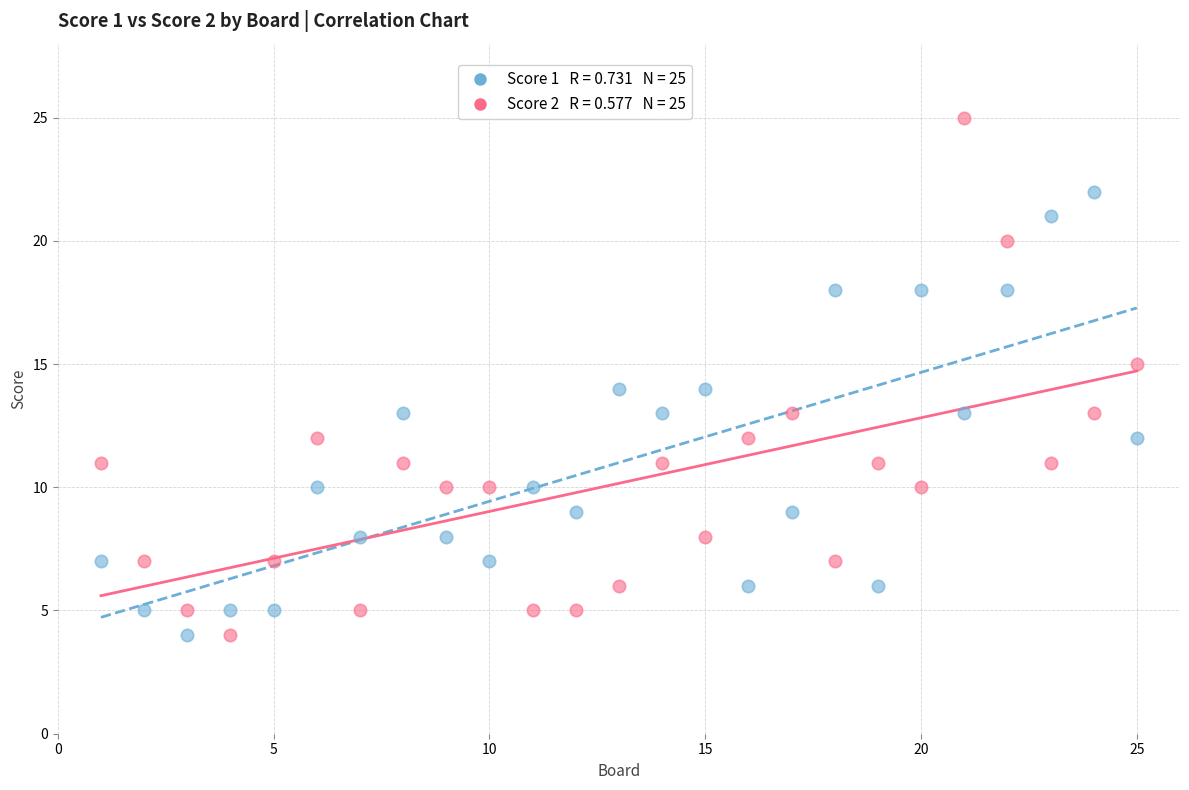

Across all data points, what is the range of Y values (max minus min)?

21